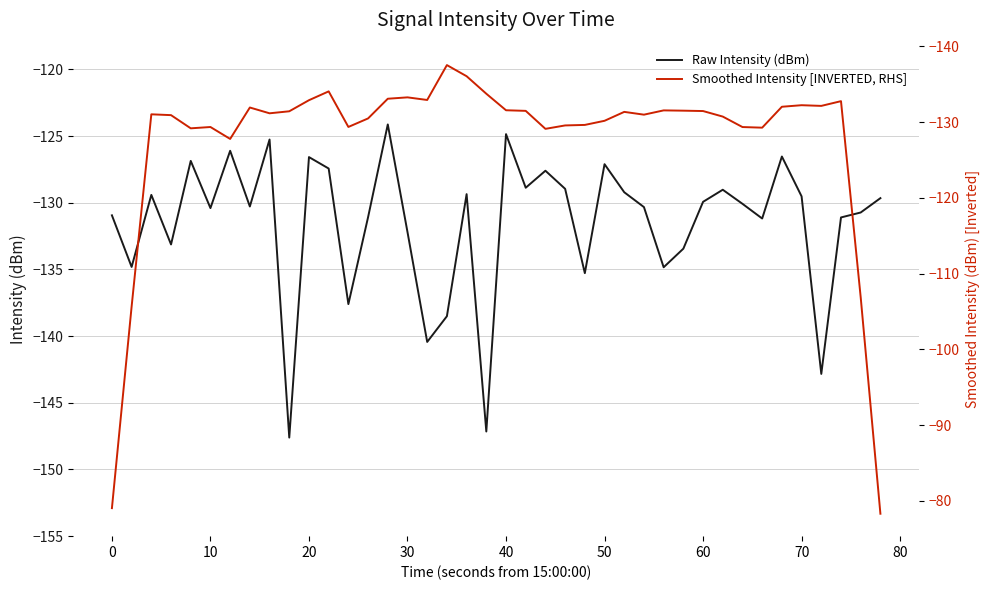

What is the minimum value for Raw Intensity (dBm)?

-147.6